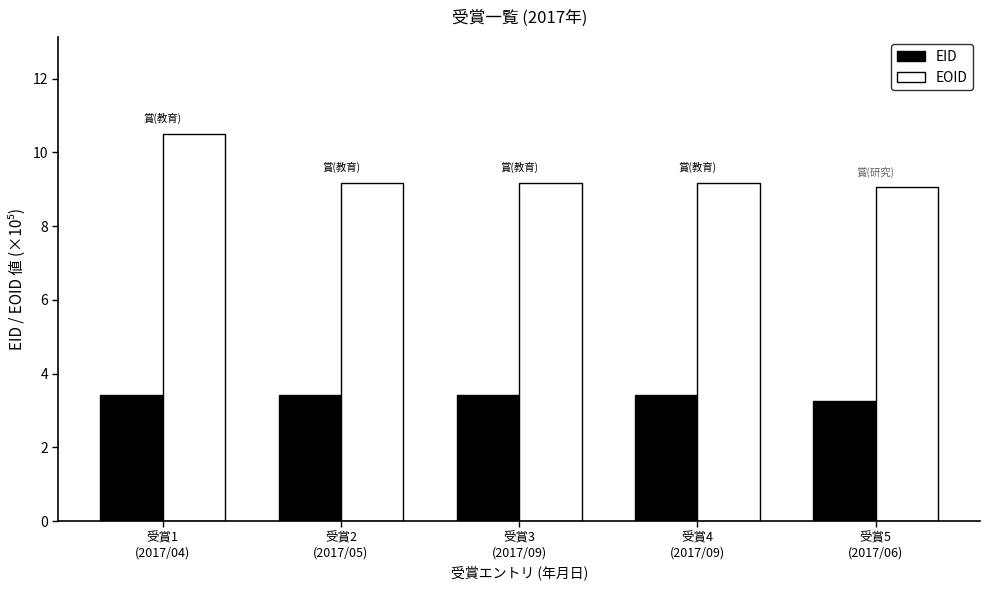

Is the value of EOID at 受賞2
(2017/05) greater than the value of EID at 受賞2
(2017/05)?

Yes